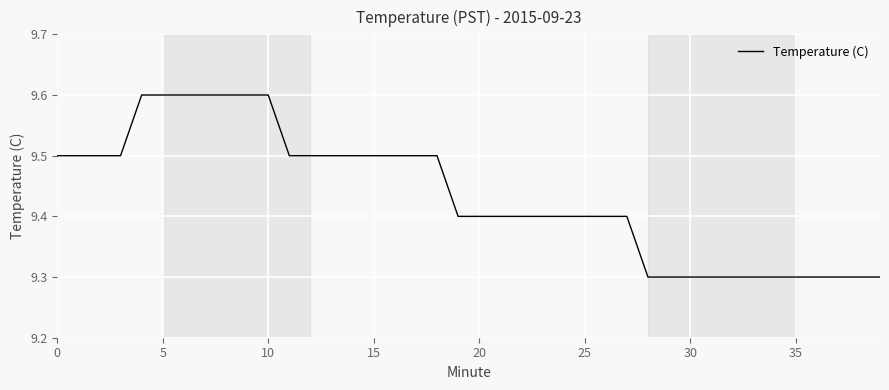

What is the minimum value shown in the chart?

9.3